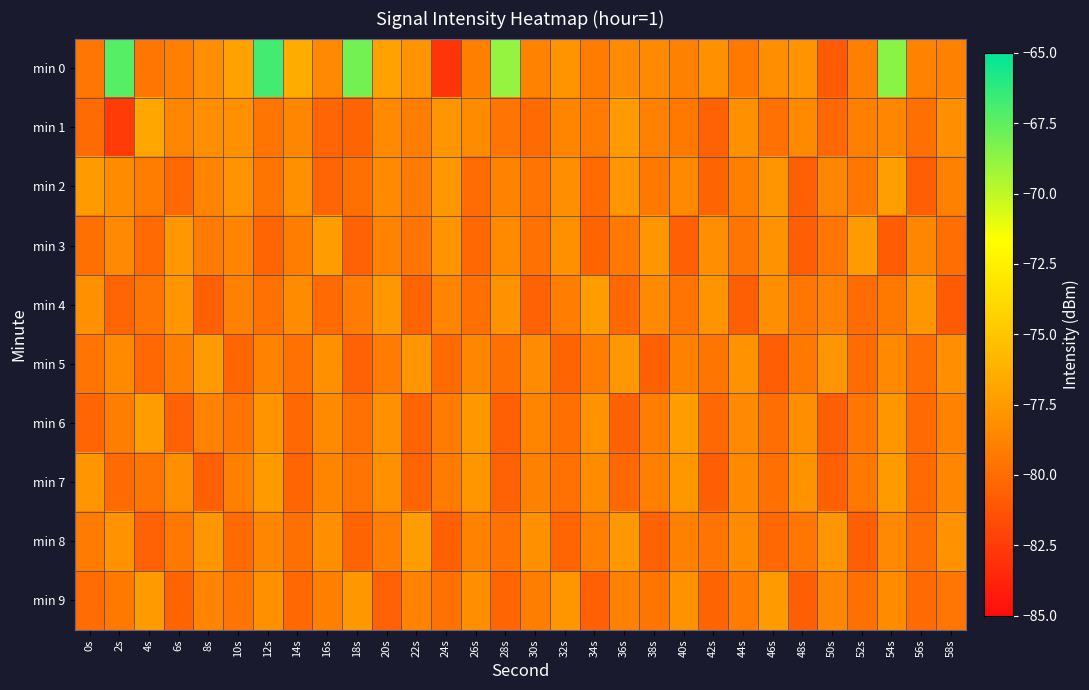

Reading right to left, extract all data points from this chart.

min 0: 58s=-78.9	56s=-78.8	54s=-68.6	52s=-79.0	50s=-80.9	48s=-77.9	46s=-78.2	44s=-79.3	42s=-78.1	40s=-78.9	38s=-78.5	36s=-78.4	34s=-79.2	32s=-77.9	30s=-78.9	28s=-68.9	26s=-79.0	24s=-82.9	22s=-77.9	20s=-77.1	18s=-68.0	16s=-78.5	14s=-76.5	12s=-66.8	10s=-77.0	8s=-78.1	6s=-79.0	4s=-79.4	2s=-67.3	0s=-79.4
min 1: 58s=-78.2	56s=-79.8	54s=-78.6	52s=-79.0	50s=-80.2	48s=-78.4	46s=-79.7	44s=-78.1	42s=-80.5	40s=-79.3	38s=-78.9	36s=-77.5	34s=-79.2	32s=-78.7	30s=-80.1	28s=-79.6	26s=-78.3	24s=-77.8	22s=-79.1	20s=-78.5	18s=-80.4	16s=-80.4	14s=-78.7	12s=-79.5	10s=-78.0	8s=-78.1	6s=-78.7	4s=-76.7	2s=-82.5	0s=-80.0
min 2: 58s=-78.9	56s=-80.7	54s=-77.3	52s=-79.4	50s=-78.6	48s=-80.6	46s=-77.8	44s=-79.0	42s=-80.4	40s=-78.5	38s=-79.3	36s=-77.7	34s=-80.1	32s=-78.2	30s=-79.6	28s=-78.8	26s=-80.0	24s=-77.6	22s=-79.2	20s=-78.4	18s=-79.8	16s=-80.3	14s=-78.1	12s=-79.5	10s=-77.9	8s=-78.7	6s=-80.2	4s=-79.1	2s=-78.3	0s=-77.5
min 3: 58s=-79.9	56s=-78.6	54s=-80.8	52s=-77.5	50s=-79.4	48s=-80.7	46s=-78.0	44s=-79.5	42s=-78.2	40s=-80.6	38s=-77.7	36s=-79.3	34s=-80.4	32s=-78.1	30s=-79.7	28s=-78.4	26s=-80.2	24s=-77.9	22s=-79.6	20s=-78.8	18s=-80.5	16s=-77.4	14s=-79.1	12s=-80.3	10s=-78.7	8s=-79.2	6s=-77.6	4s=-80.1	2s=-78.5	0s=-79.8
min 4: 58s=-80.9	56s=-77.7	54s=-79.3	52s=-80.0	50s=-78.8	48s=-79.4	46s=-78.2	44s=-80.7	42s=-77.9	40s=-79.6	38s=-78.5	36s=-80.2	34s=-77.4	32s=-79.1	30s=-80.5	28s=-78.0	26s=-79.8	24s=-78.7	22s=-80.4	20s=-77.6	18s=-79.2	16s=-80.1	14s=-78.3	12s=-79.7	10s=-78.9	8s=-80.6	6s=-77.8	4s=-79.5	2s=-80.3	0s=-78.1
min 5: 58s=-78.2	56s=-79.9	54s=-78.5	52s=-80.0	50s=-77.8	48s=-79.3	46s=-80.7	44s=-78.0	42s=-79.5	40s=-78.9	38s=-80.6	36s=-77.6	34s=-79.1	32s=-80.4	30s=-78.3	28s=-79.8	26s=-78.6	24s=-80.1	22s=-77.7	20s=-79.2	18s=-80.5	16s=-78.1	14s=-79.7	12s=-78.8	10s=-80.3	8s=-77.5	6s=-79.0	4s=-80.2	2s=-78.4	0s=-79.6
min 6: 58s=-78.8	56s=-80.1	54s=-77.7	52s=-79.4	50s=-80.7	48s=-78.2	46s=-79.9	44s=-78.5	42s=-80.2	40s=-77.4	38s=-79.1	36s=-80.5	34s=-78.0	32s=-79.8	30s=-78.7	28s=-80.6	26s=-77.6	24s=-79.2	22s=-80.4	20s=-78.1	18s=-79.7	16s=-78.4	14s=-80.2	12s=-77.9	10s=-79.6	8s=-78.8	6s=-80.5	4s=-77.4	2s=-79.1	0s=-80.3
min 7: 58s=-78.6	56s=-80.1	54s=-77.5	52s=-79.3	50s=-80.6	48s=-78.0	46s=-79.8	44s=-78.4	42s=-80.7	40s=-77.6	38s=-79.0	36s=-80.2	34s=-78.3	32s=-79.7	30s=-78.9	28s=-80.5	26s=-77.7	24s=-79.2	22s=-80.4	20s=-78.1	18s=-79.6	16s=-78.7	14s=-80.3	12s=-77.5	10s=-79.0	8s=-80.6	6s=-78.2	4s=-79.5	2s=-80.1	0s=-77.8
min 8: 58s=-78.0	56s=-79.9	54s=-78.5	52s=-80.7	50s=-77.8	48s=-79.4	46s=-80.2	44s=-78.3	42s=-79.6	40s=-78.9	38s=-80.5	36s=-77.6	34s=-79.0	32s=-80.3	30s=-78.1	28s=-79.7	26s=-78.8	24s=-80.6	22s=-77.4	20s=-79.1	18s=-80.4	16s=-78.2	14s=-79.8	12s=-78.6	10s=-80.1	8s=-77.7	6s=-79.3	4s=-80.5	2s=-78.0	0s=-79.2
min 9: 58s=-79.4	56s=-80.1	54s=-78.3	52s=-79.8	50s=-78.6	48s=-80.7	46s=-77.5	44s=-79.2	42s=-80.4	40s=-78.0	38s=-79.5	36s=-78.9	34s=-80.6	32s=-77.7	30s=-79.1	28s=-80.3	26s=-78.2	24s=-79.7	22s=-78.8	20s=-80.5	18s=-77.6	16s=-79.0	14s=-80.2	12s=-78.1	10s=-79.6	8s=-78.7	6s=-80.4	4s=-77.5	2s=-79.3	0s=-80.0